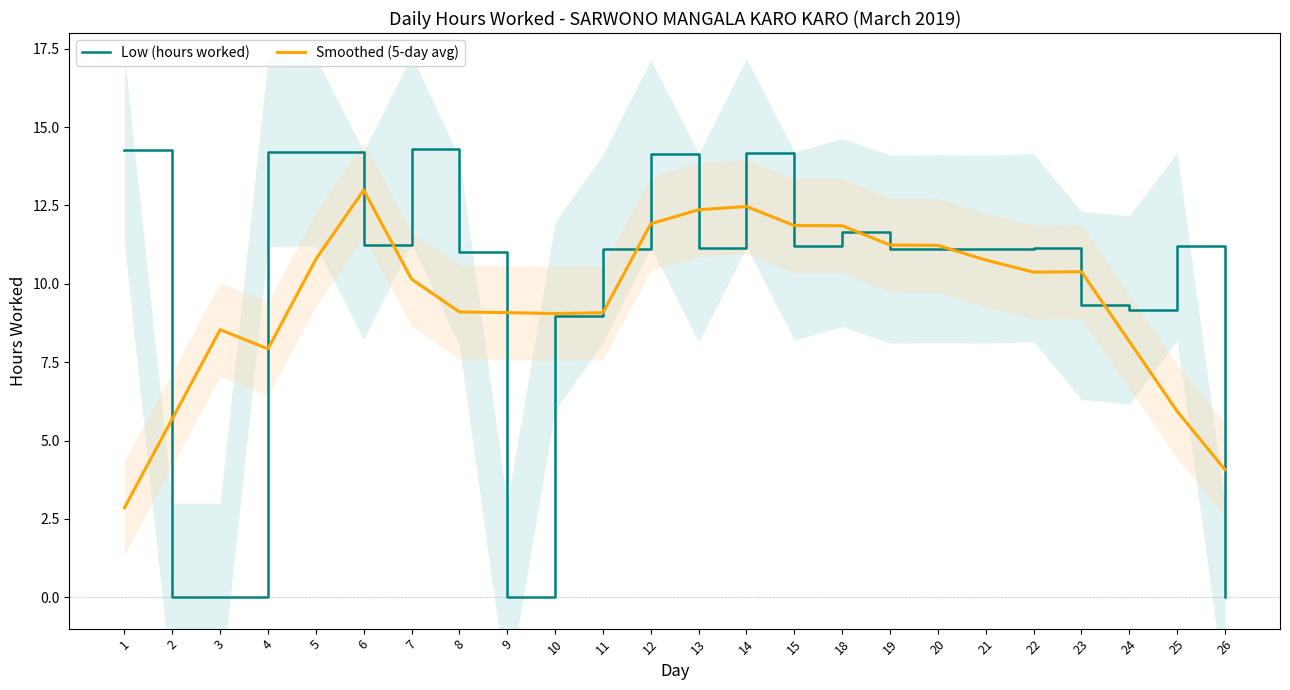

At which label does Smoothed (5-day avg) first exceed 10?

5